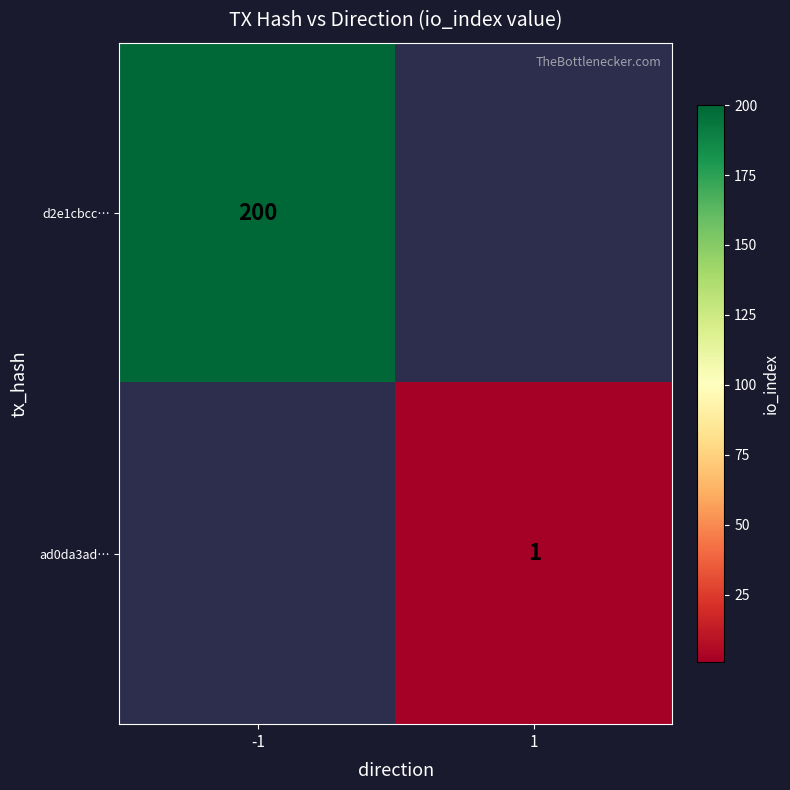

True or false: ad0da3ad… has a value of 2 at 1.

False